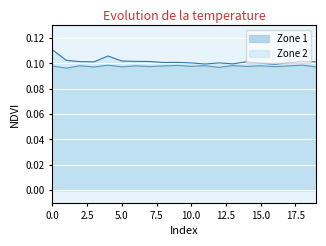

Reading left to right, what are all the values shown in this chart?

Zone 1: 0.1	0.1	0.1	0.1	0.1	0.1	0.1	0.1	0.1	0.1	0.1	0.1	0.1	0.1	0.1	0.1	0.1	0.1	0.1	0.1
Zone 2: 0.1	0.1	0.1	0.1	0.1	0.1	0.1	0.1	0.1	0.1	0.1	0.1	0.1	0.1	0.1	0.1	0.1	0.1	0.1	0.1